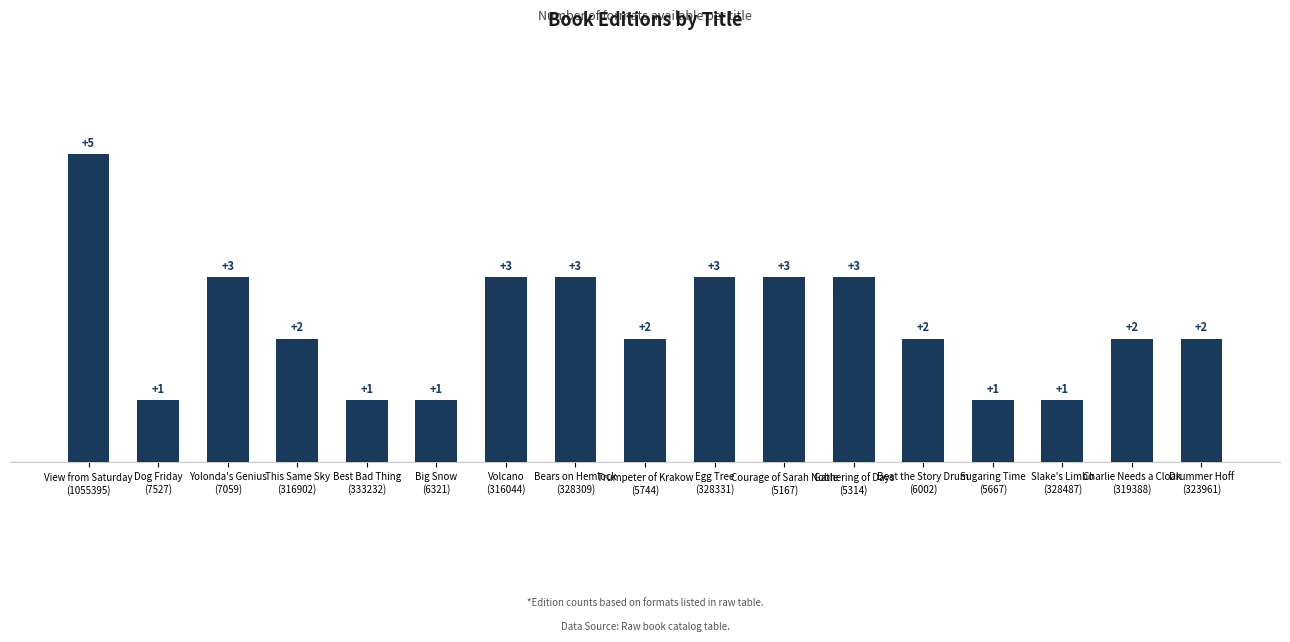

What is the sum of all values?

38